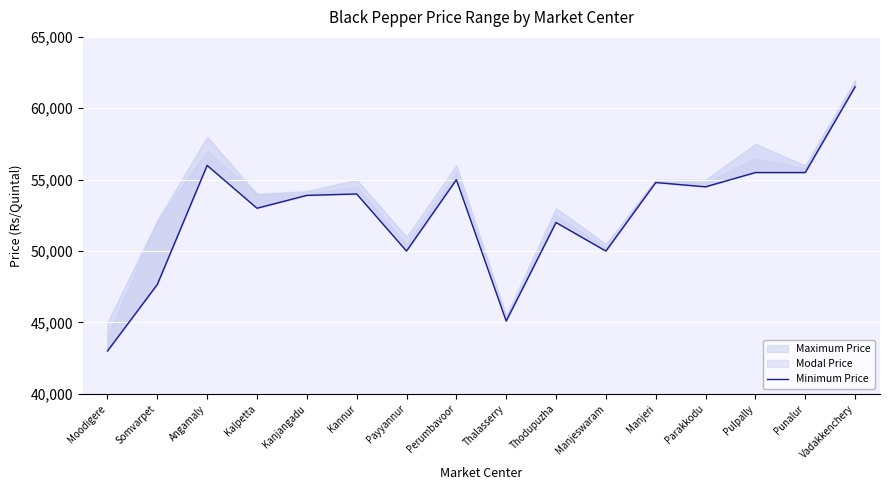

What is the label of the 8th point from the right?

Thalasserry